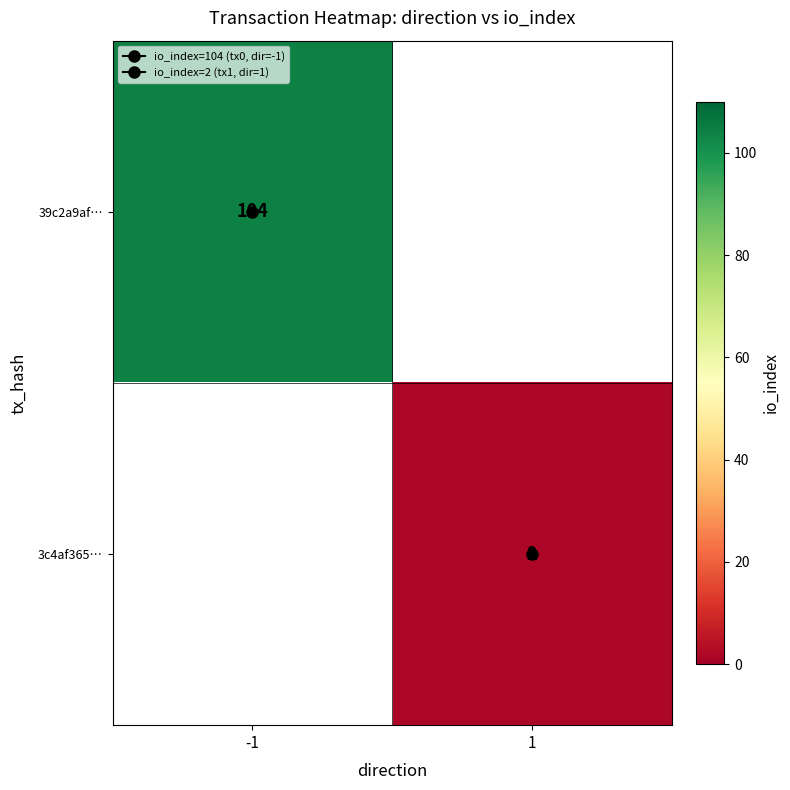

Rank the series at 1 from lowest to highest value.

39c2a9af…, 3c4af365…